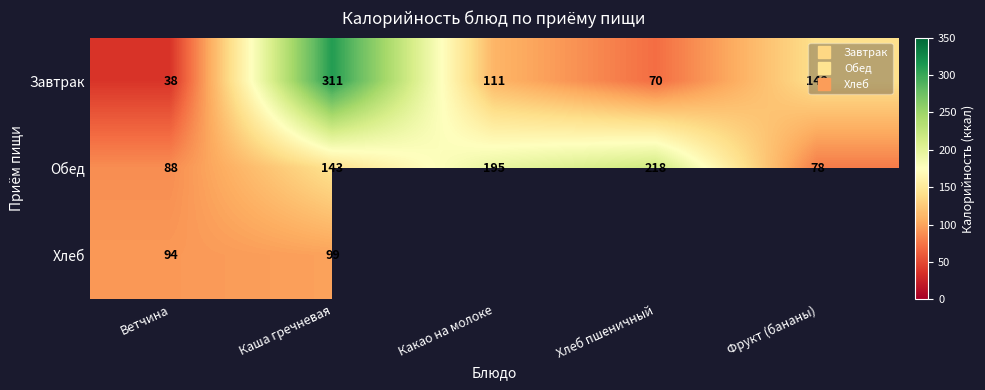

At how many categories does at least one series exceed 83?

5